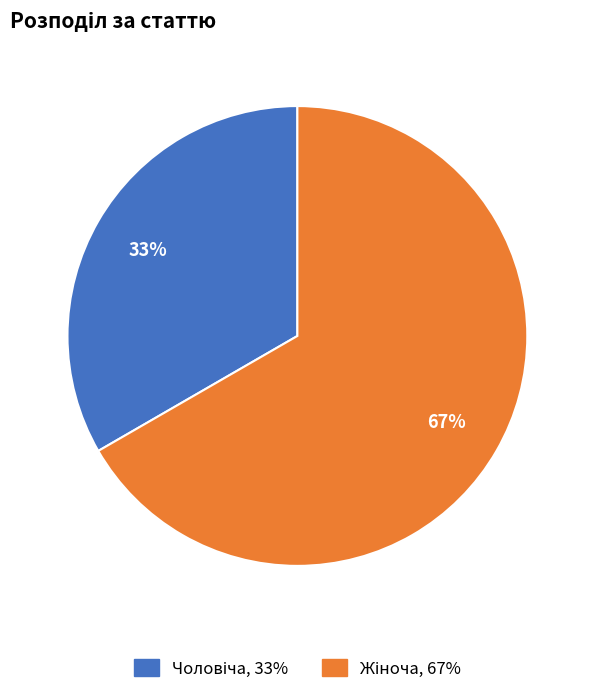

To the nearest percent, what is the average slice percentage?

50%